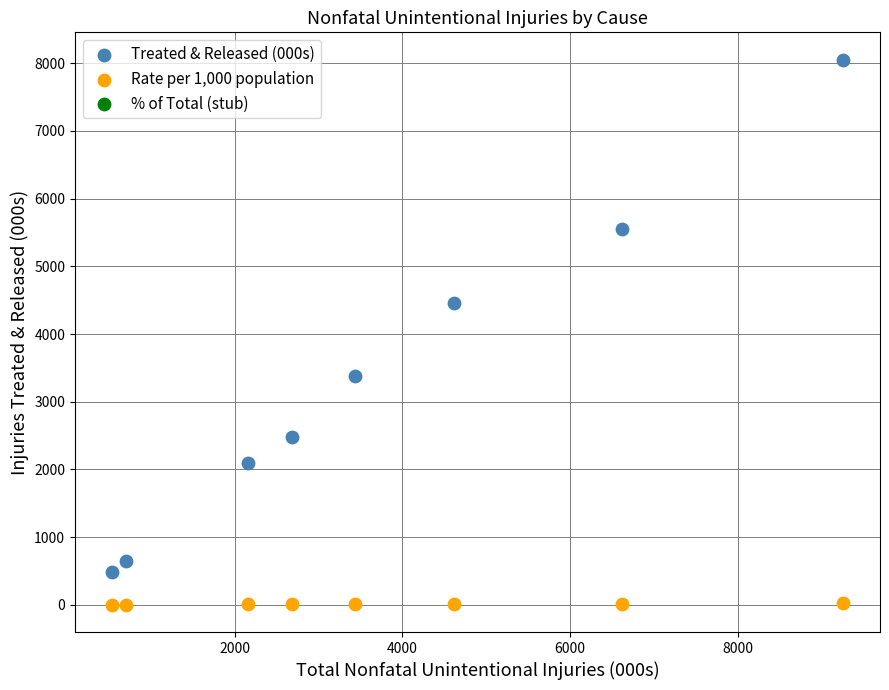

Across all data points, what is the range of X values (max minus min)?

8722.0